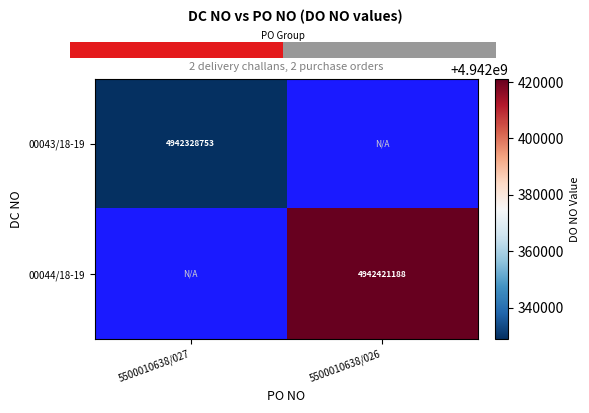

Is it true that 00043/18-19 equals 3376946123 at 5500010638/027?

False